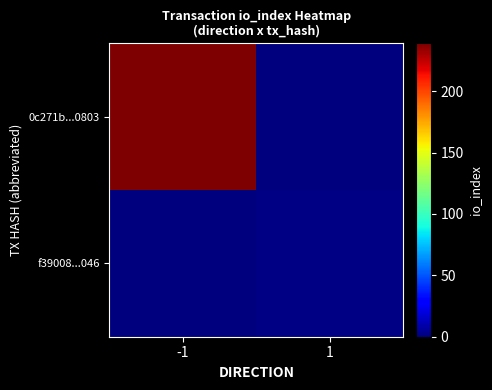

Rank the series at -1 from lowest to highest value.

f39008...046, 0c271b...0803